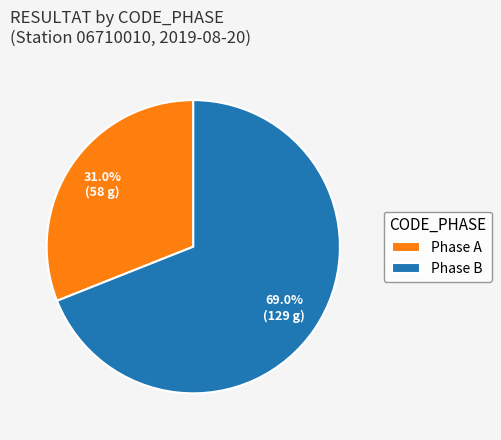

Which has a higher value, Phase A or Phase B?

Phase B